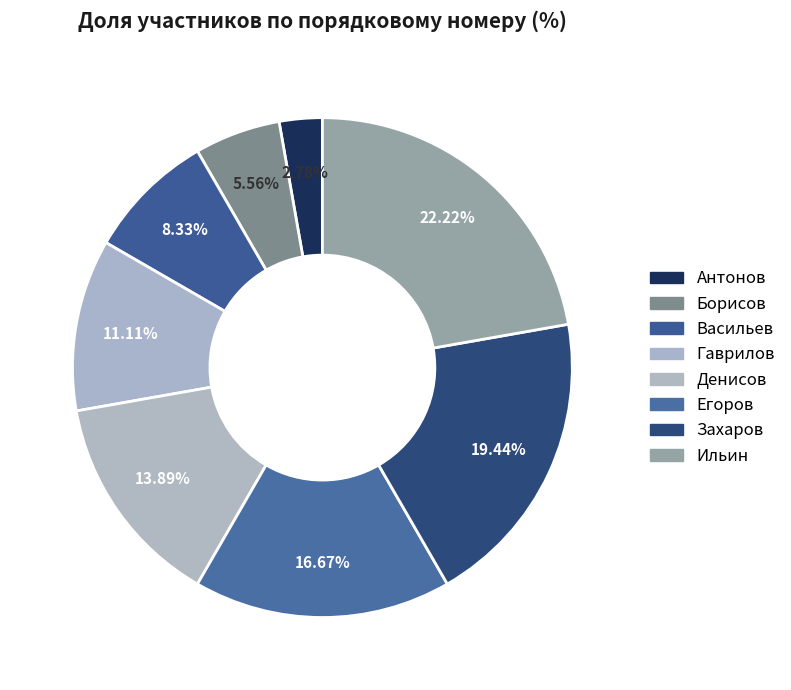

Between Гаврилов and Антонов, which is larger?

Гаврилов